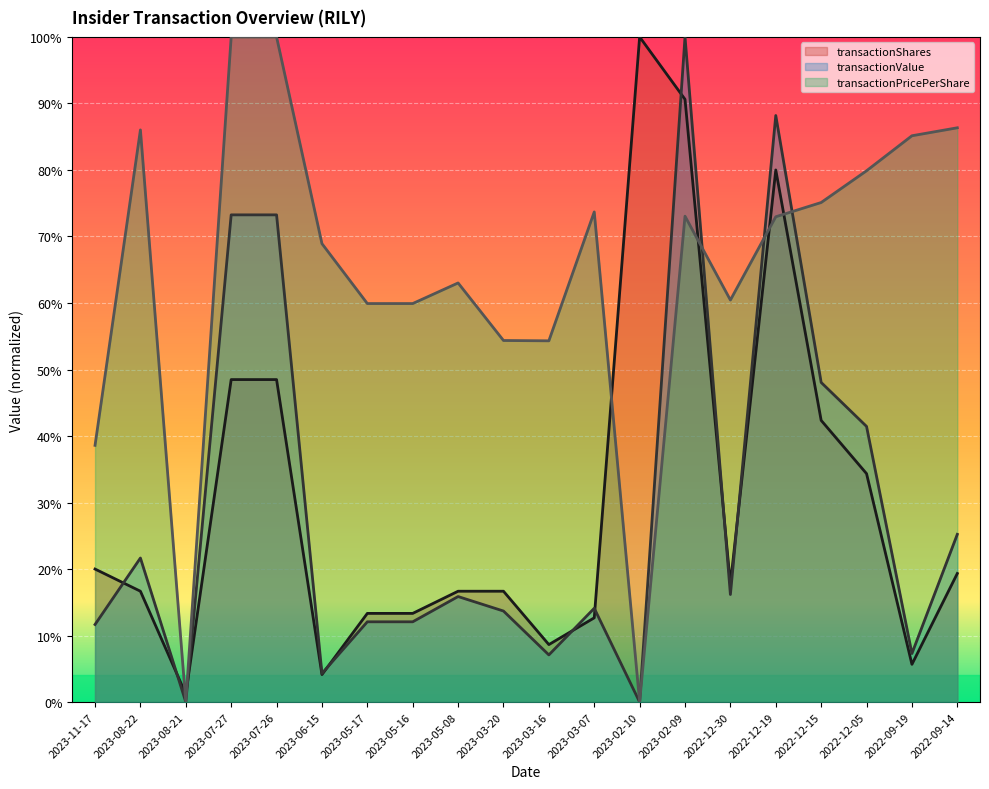

Reading right to left, extract all data points from this chart.

transactionShares: 2022-09-14=0.2	2022-09-19=0.1	2022-12-05=0.3	2022-12-15=0.4	2022-12-19=0.8	2022-12-30=0.2	2023-02-09=0.9	2023-02-10=1.0	2023-03-07=0.1	2023-03-16=0.1	2023-03-20=0.2	2023-05-08=0.2	2023-05-16=0.1	2023-05-17=0.1	2023-06-15=0.0	2023-07-26=0.5	2023-07-27=0.5	2023-08-21=0.0	2023-08-22=0.2	2023-11-17=0.2
transactionValue: 2022-09-14=0.3	2022-09-19=0.1	2022-12-05=0.4	2022-12-15=0.5	2022-12-19=0.9	2022-12-30=0.2	2023-02-09=1.0	2023-02-10=0.0	2023-03-07=0.1	2023-03-16=0.1	2023-03-20=0.1	2023-05-08=0.2	2023-05-16=0.1	2023-05-17=0.1	2023-06-15=0.0	2023-07-26=0.7	2023-07-27=0.7	2023-08-21=0.0	2023-08-22=0.2	2023-11-17=0.1
transactionPricePerShare: 2022-09-14=0.9	2022-09-19=0.9	2022-12-05=0.8	2022-12-15=0.8	2022-12-19=0.7	2022-12-30=0.6	2023-02-09=0.7	2023-02-10=0.0	2023-03-07=0.7	2023-03-16=0.5	2023-03-20=0.5	2023-05-08=0.6	2023-05-16=0.6	2023-05-17=0.6	2023-06-15=0.7	2023-07-26=1.0	2023-07-27=1.0	2023-08-21=0.0	2023-08-22=0.9	2023-11-17=0.4